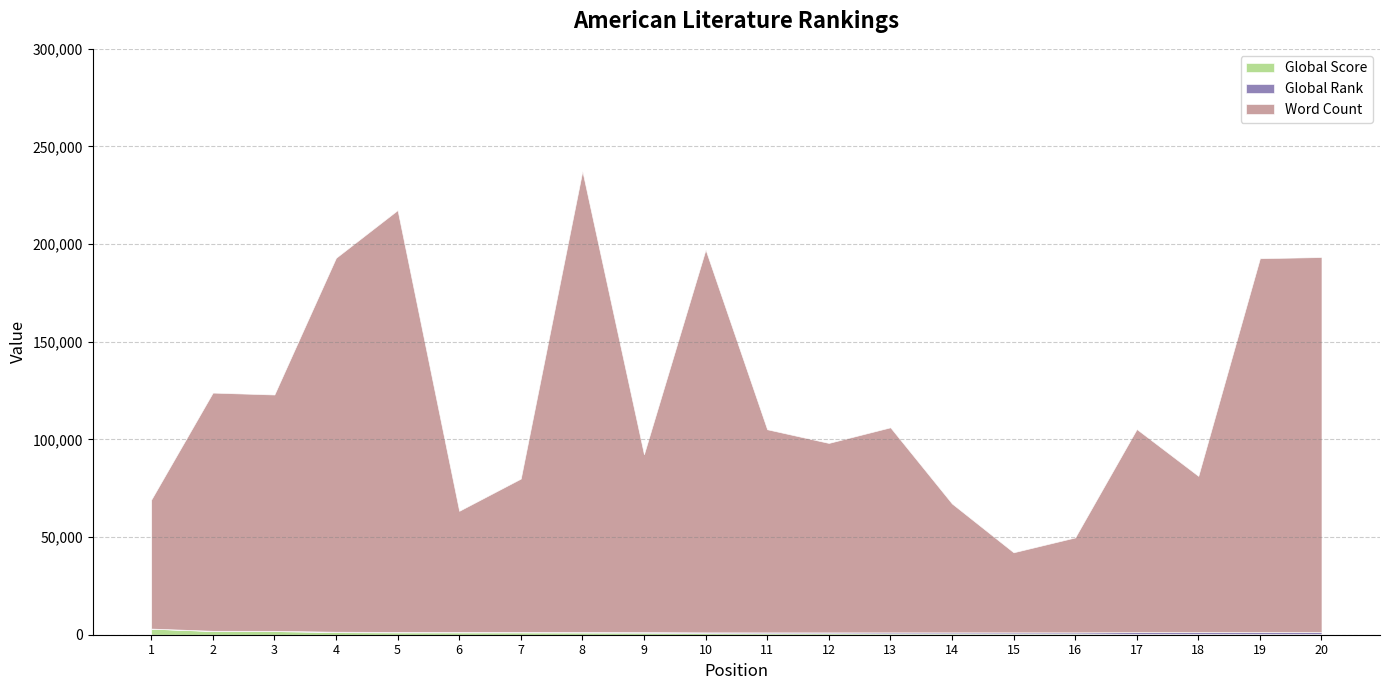

True or false: Global Score has a value of 223 at 20.

False